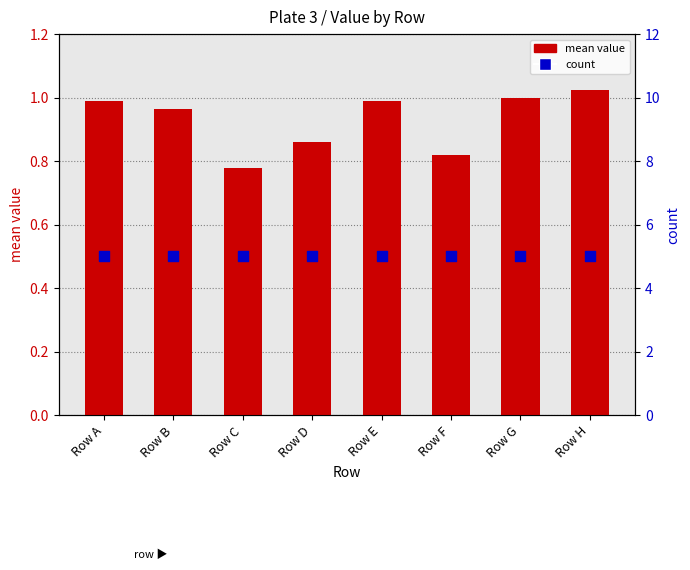

Which series has the largest total across all categories?

count